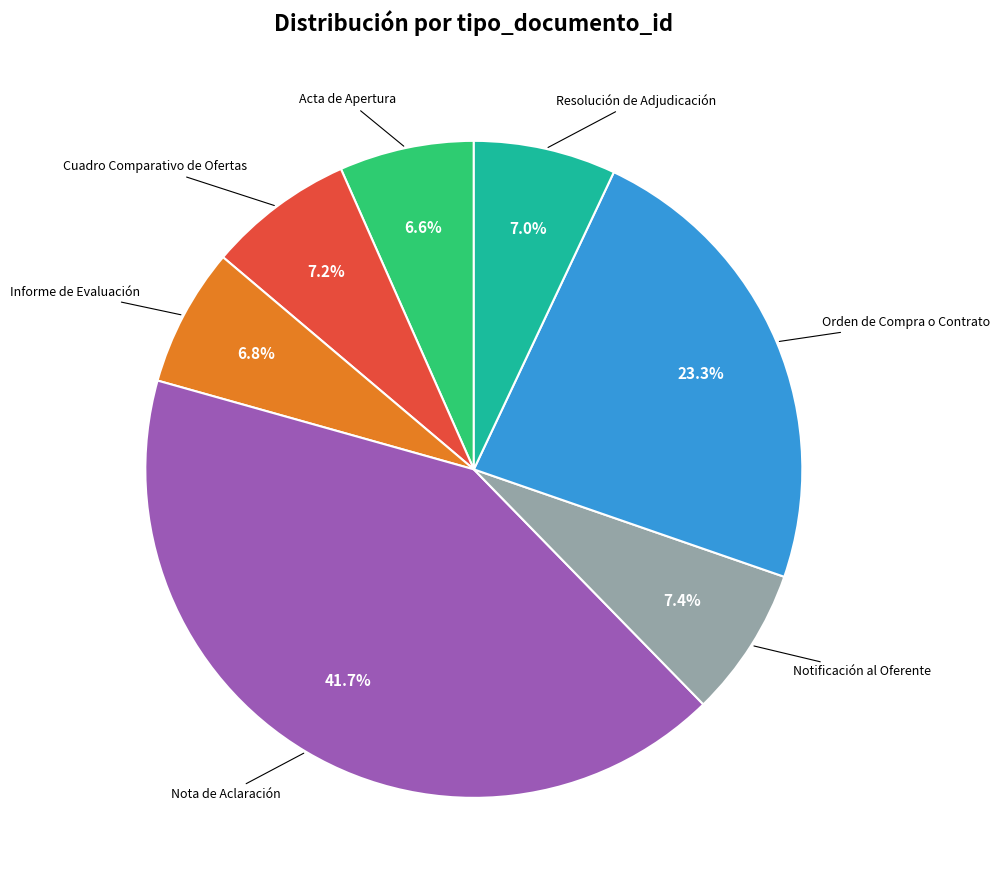

Is the sum of Orden de Compra o Contrato and Informe de Evaluación greater than half?

No